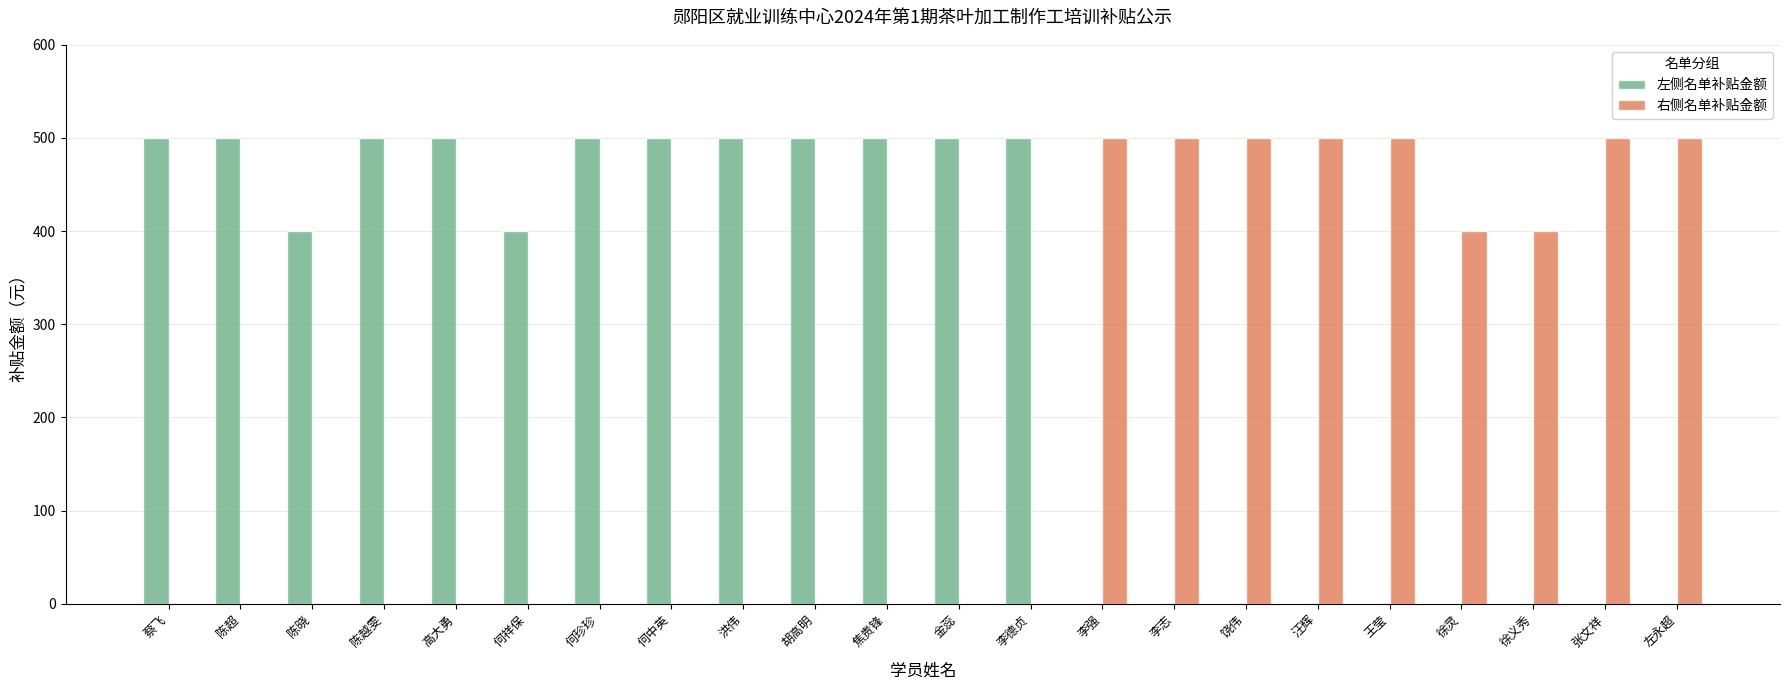

Between 李德贞 and 徐灵, which series saw the biggest shift?

左侧名单补贴金额